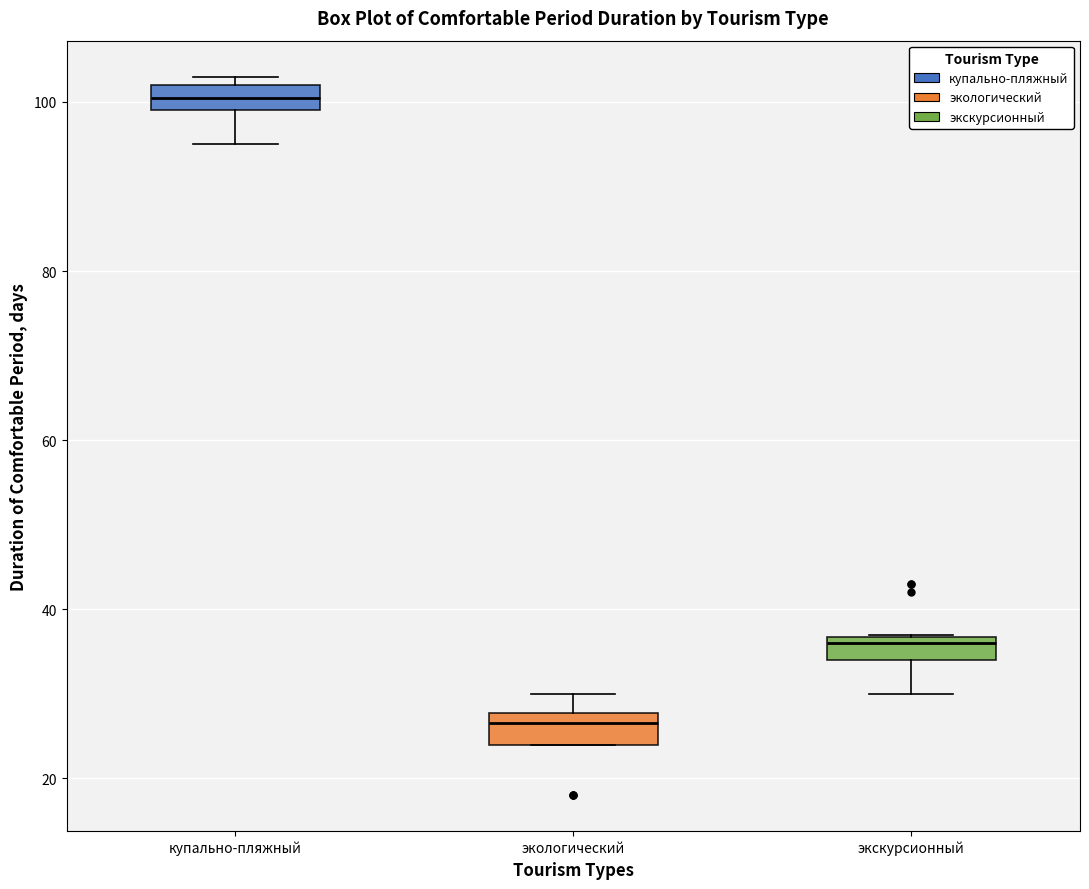

Where is the lower edge of the box for экскурсионный on the y-axis? The values are not printed on the chart, so give them approximately, as read against the axis.

34